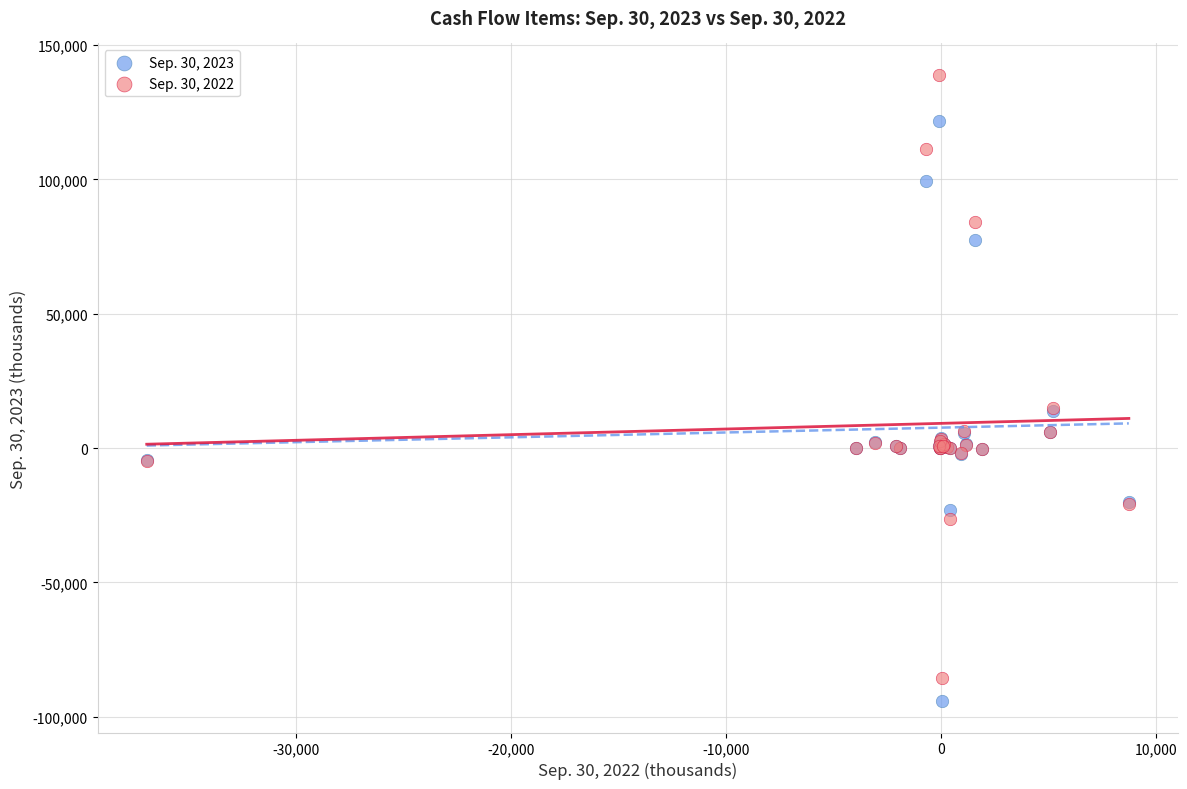

Which series has the widest spread of Y values?

Sep. 30, 2022